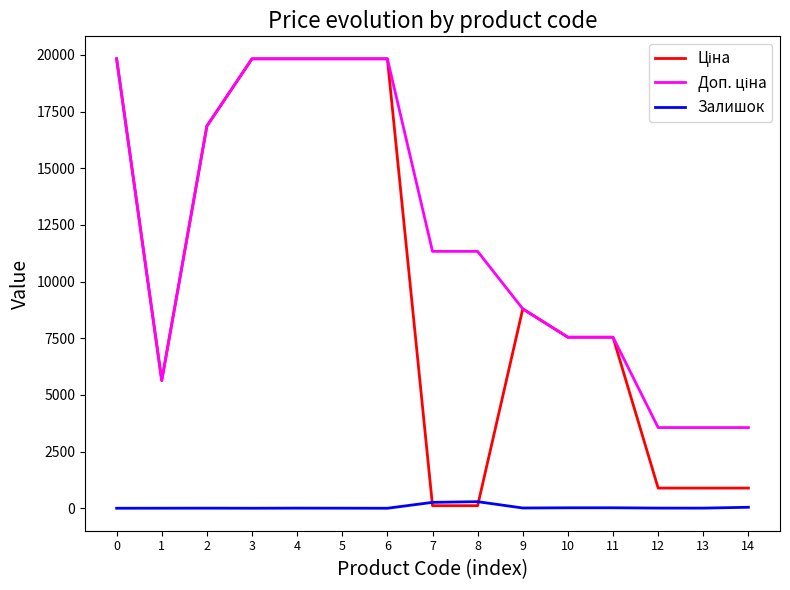

What is the maximum value shown in the chart?

19831.1